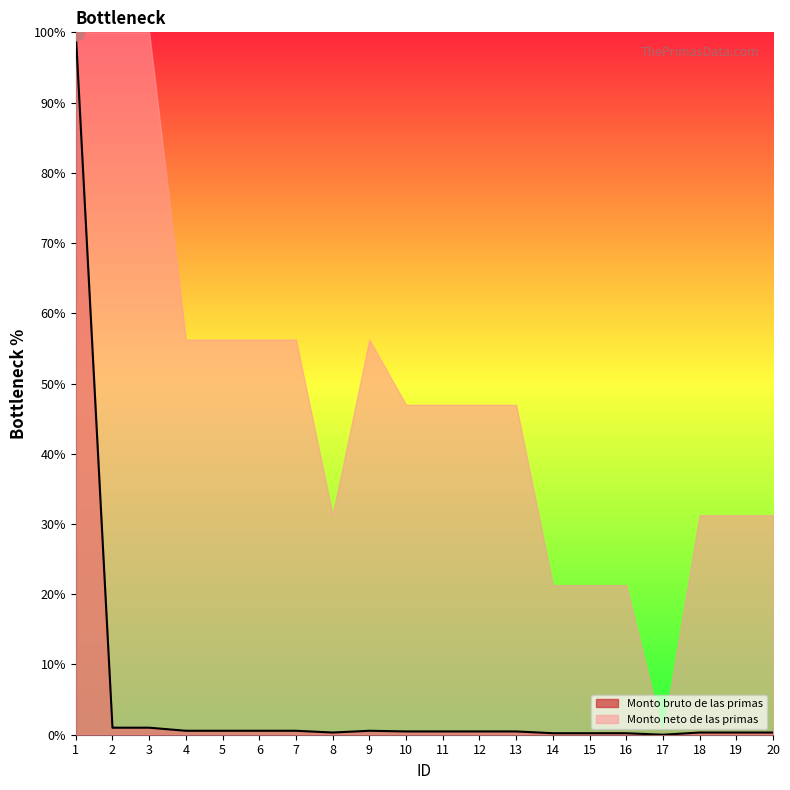

What is the sum of the values at 12 and 15?

0.7